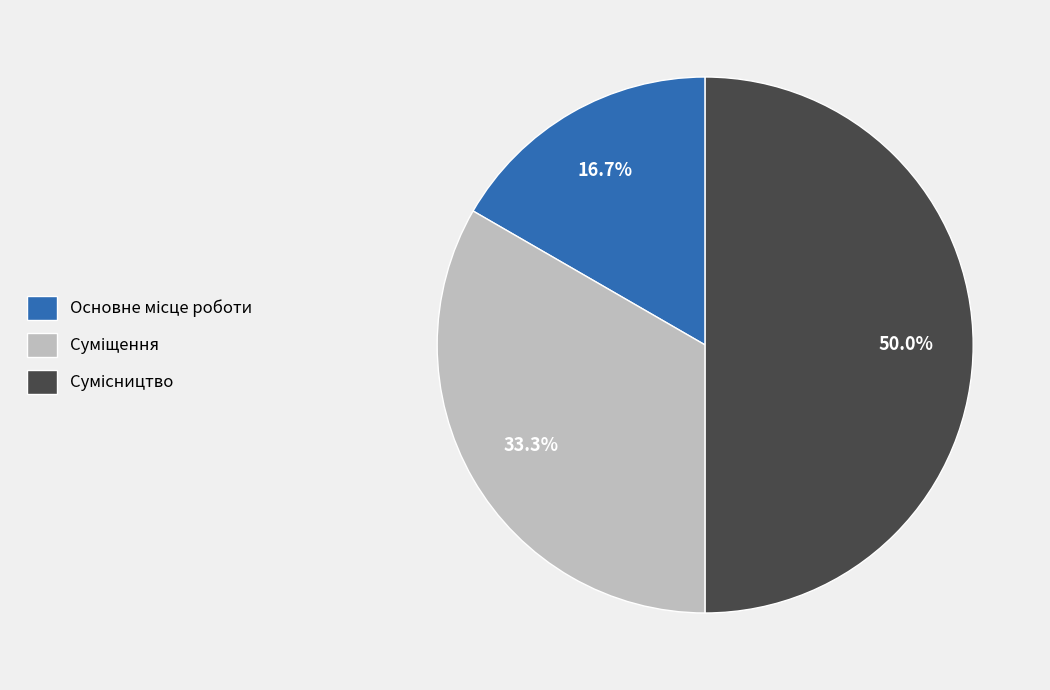

Does Сумісництво account for over 50% of the chart?

No